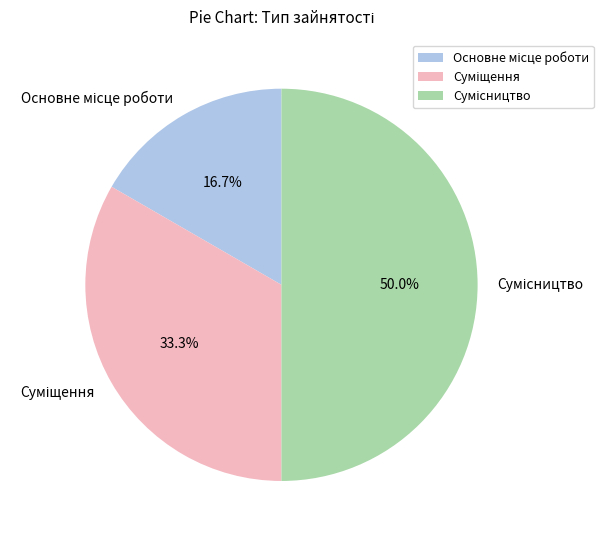

Is it true that Сумісництво is 61% of the pie?

False